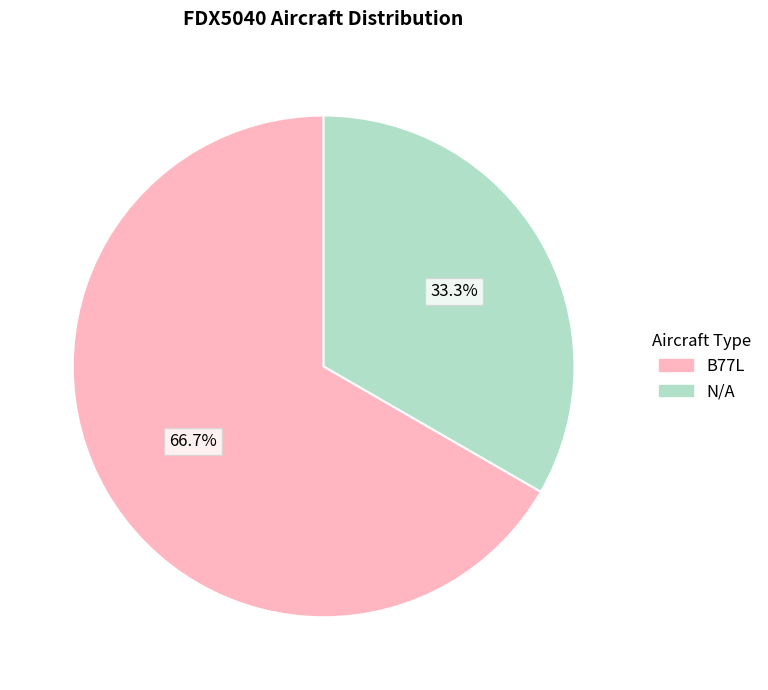

What is the largest slice in the pie chart?

B77L